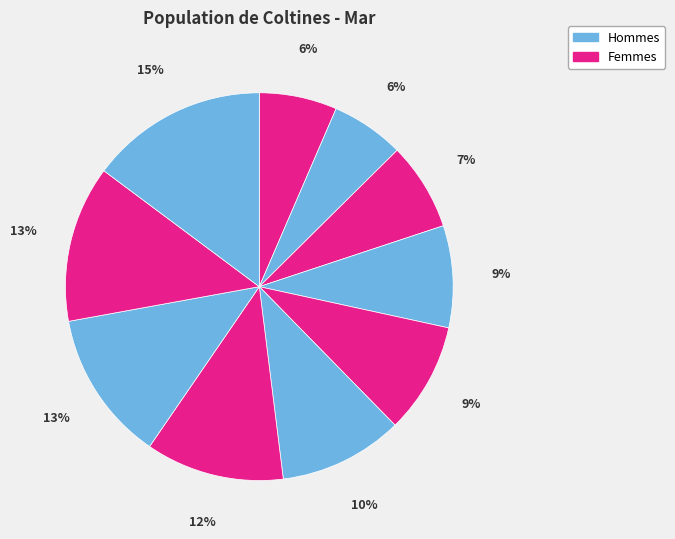

To the nearest percent, what is the average slice percentage?

10%